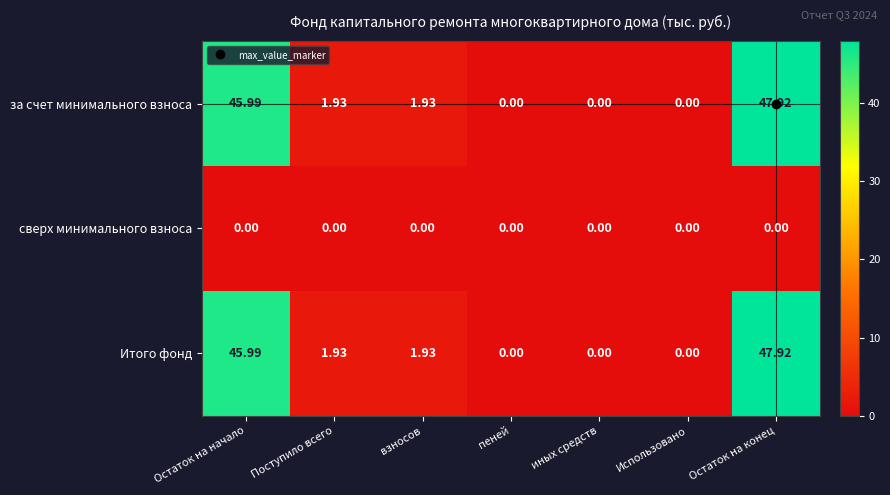

Is the value of за счет минимального взноса at Поступило всего greater than the value of сверх минимального взноса at Остаток на начало?

Yes